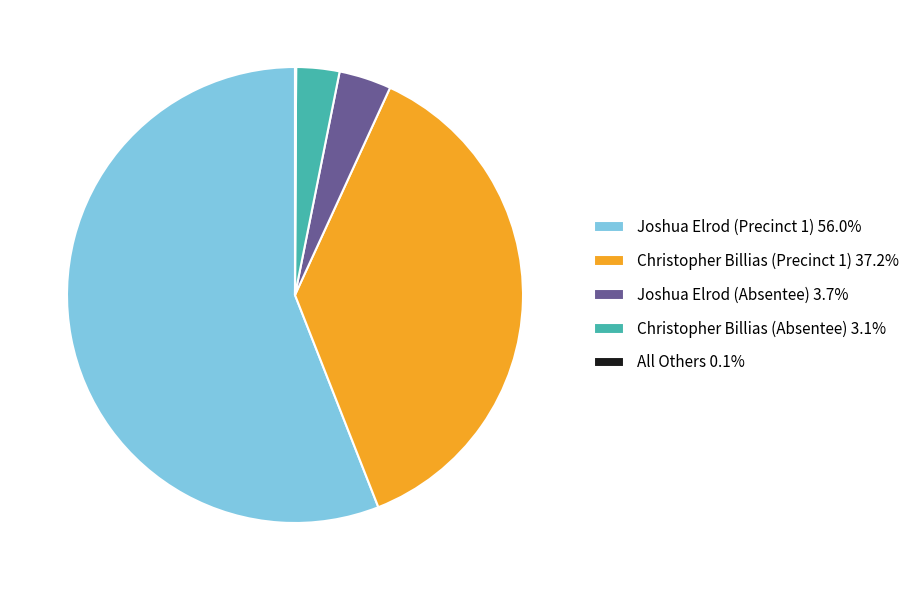

Which category accounts for the majority?

Joshua Elrod (Precinct 1)